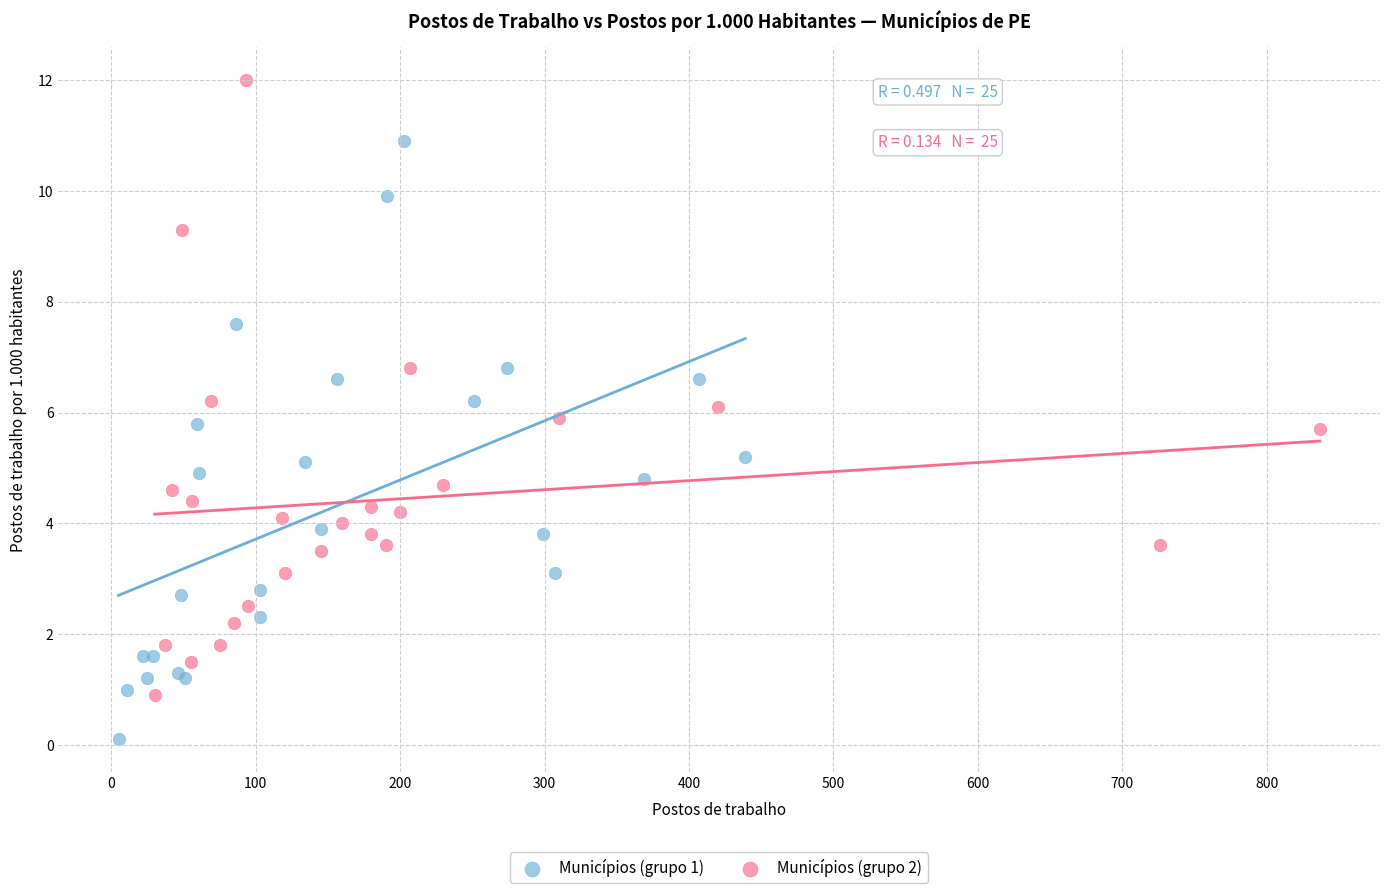

Which series contains the lowest Y value?

Municípios (grupo 1)